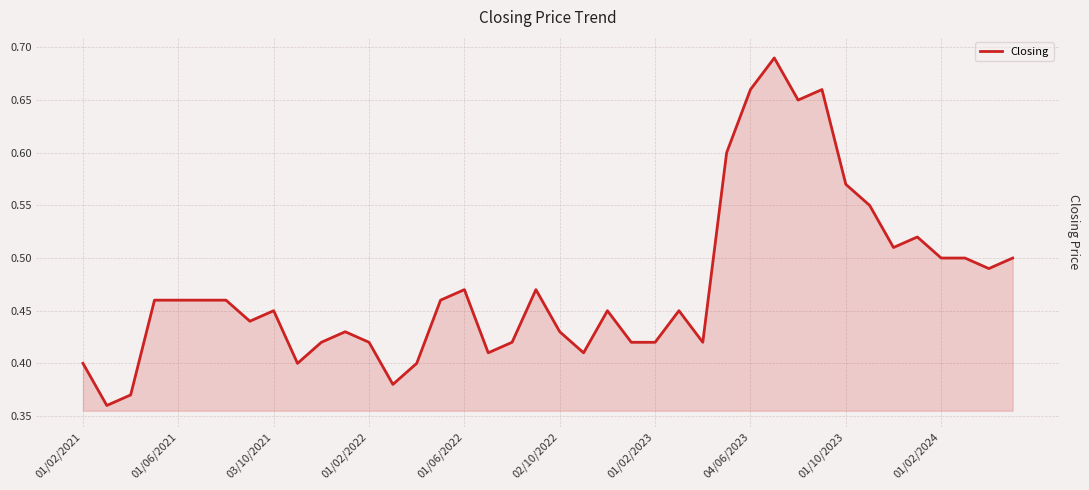

Is it true that the value at 01/02/2022 is 0.2?

False